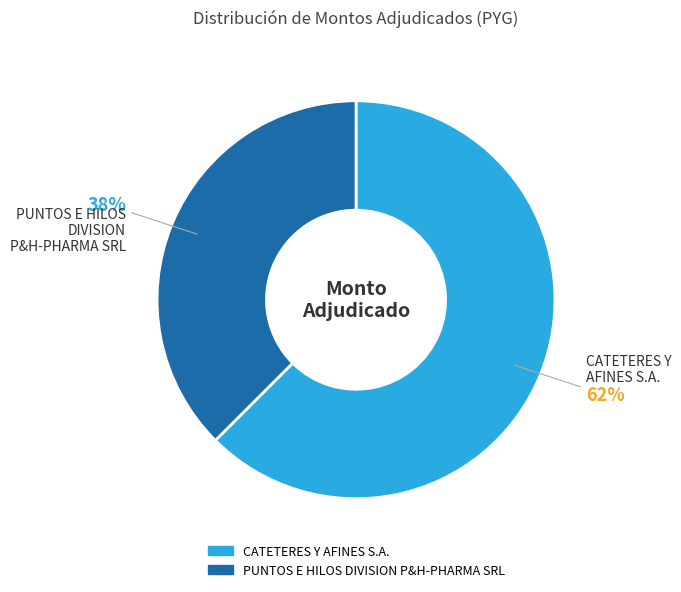

Which category has the biggest portion of the pie?

CATETERES Y AFINES S.A.